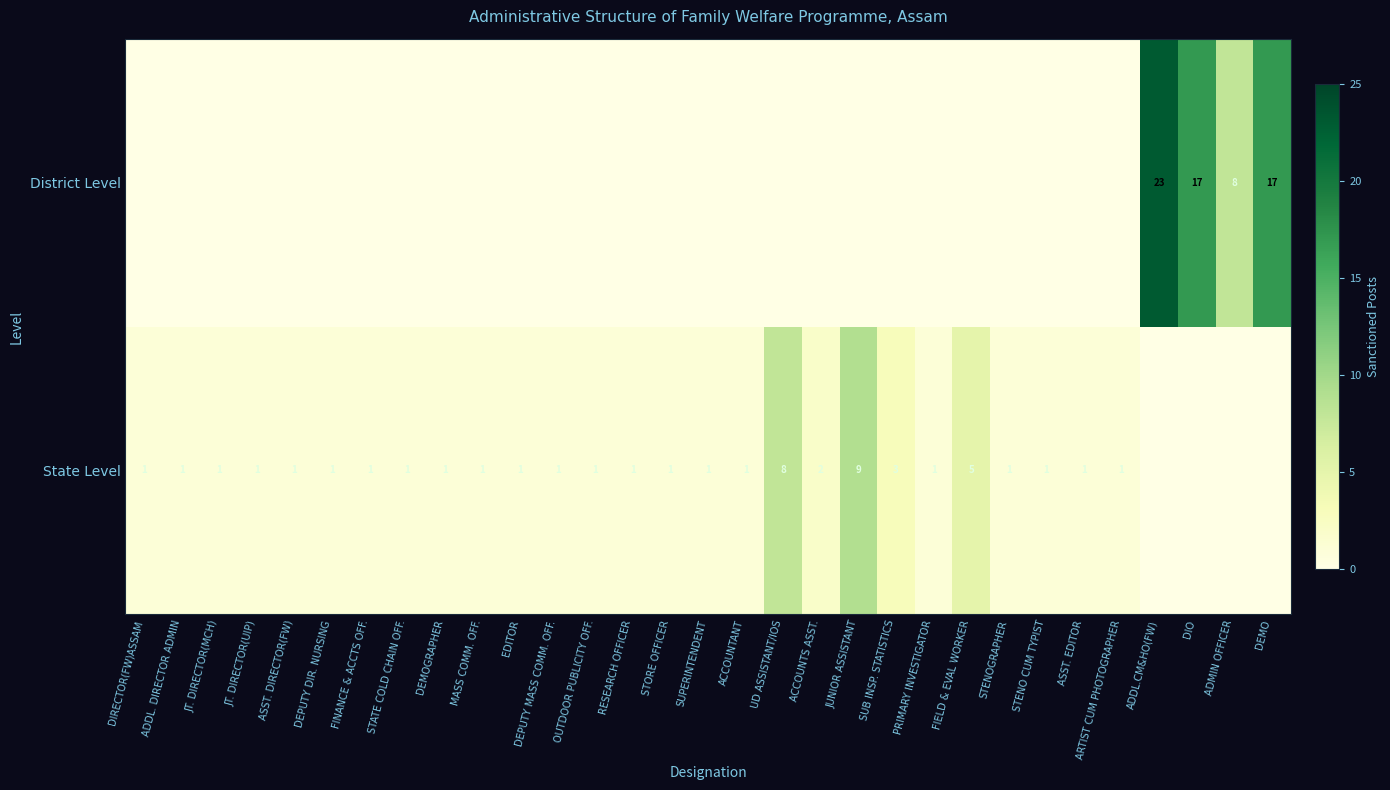

The State Level series shows 1 at ASST. EDITOR. True or false?

True